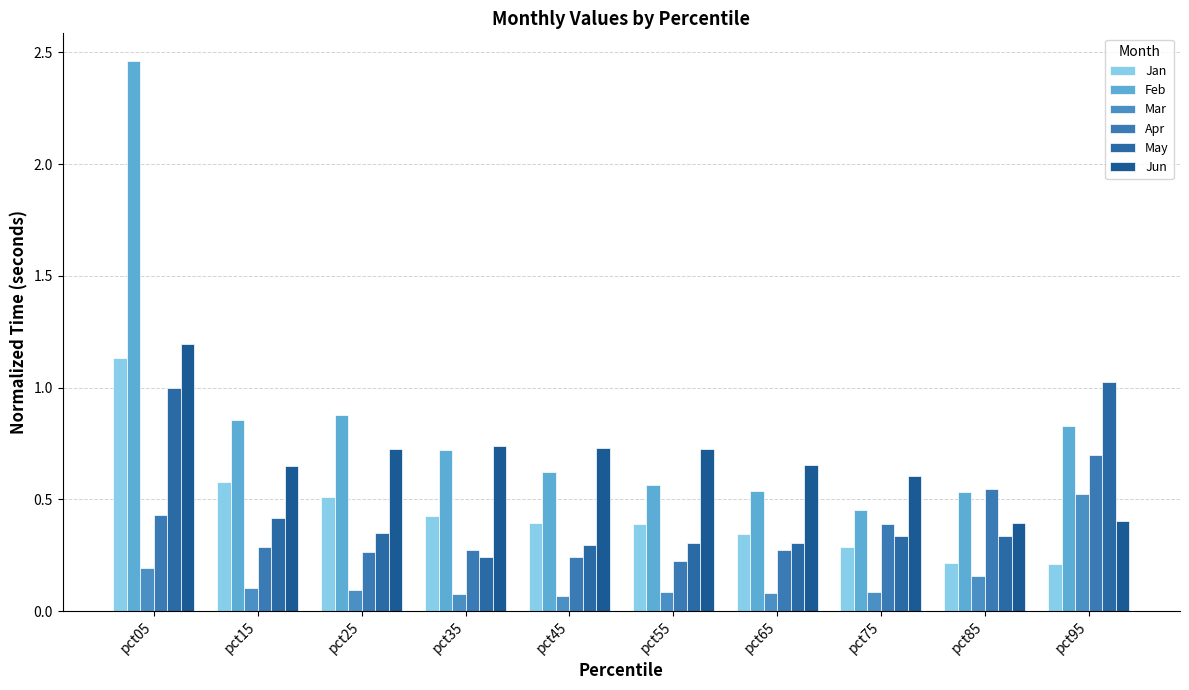

Reading right to left, what are all the values shown in this chart?

Jan: 0.2	0.2	0.3	0.3	0.4	0.4	0.4	0.5	0.6	1.1
Feb: 0.8	0.5	0.5	0.5	0.6	0.6	0.7	0.9	0.9	2.5
Mar: 0.5	0.2	0.1	0.1	0.1	0.1	0.1	0.1	0.1	0.2
Apr: 0.7	0.5	0.4	0.3	0.2	0.2	0.3	0.3	0.3	0.4
May: 1.0	0.3	0.3	0.3	0.3	0.3	0.2	0.3	0.4	1.0
Jun: 0.4	0.4	0.6	0.7	0.7	0.7	0.7	0.7	0.7	1.2